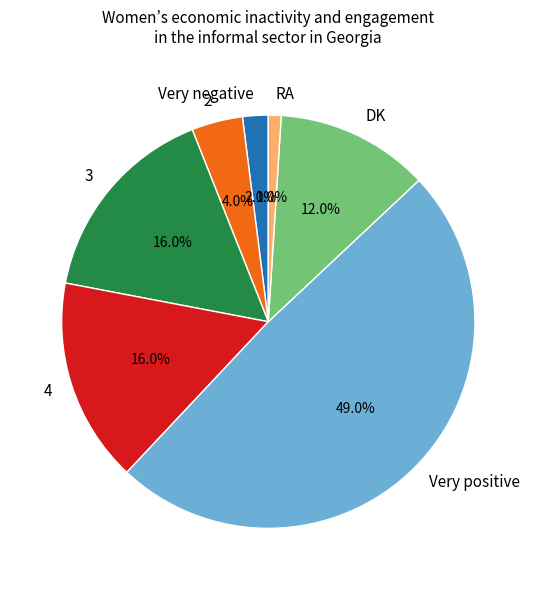

To the nearest percent, what portion does RA represent?

1%